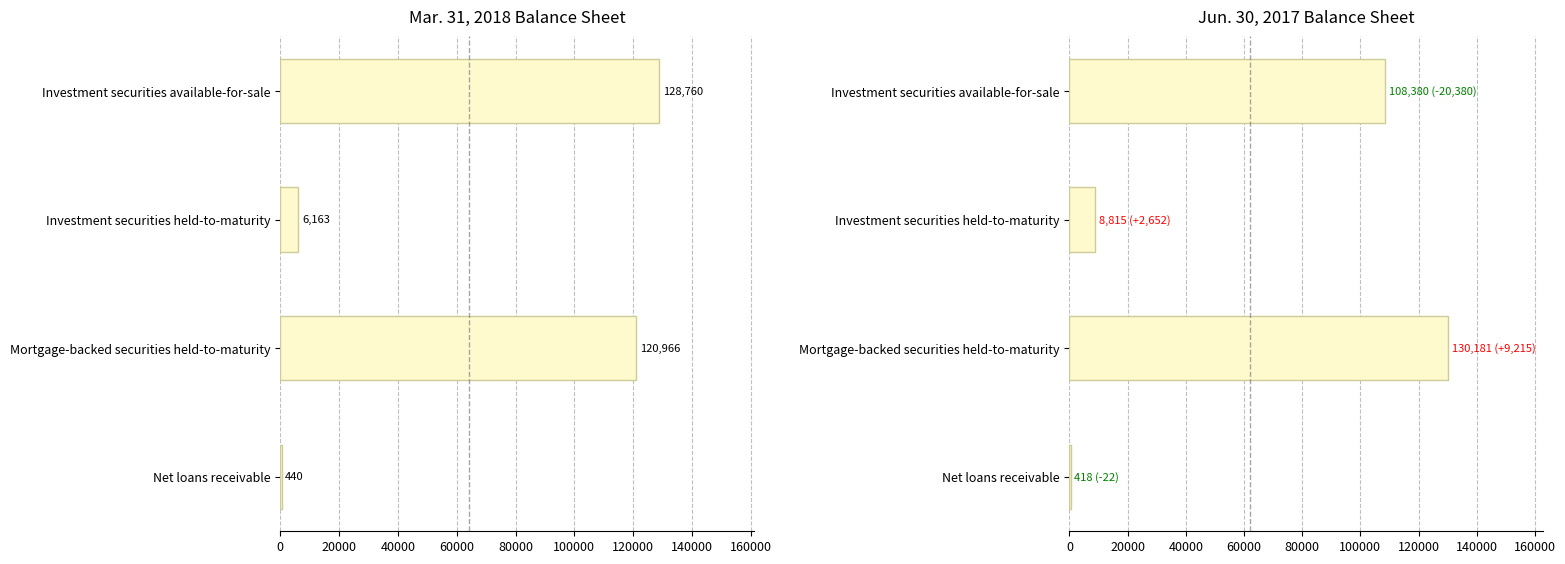

Is it true that Mar. 31, 2018 equals 440 at Net loans receivable?

True